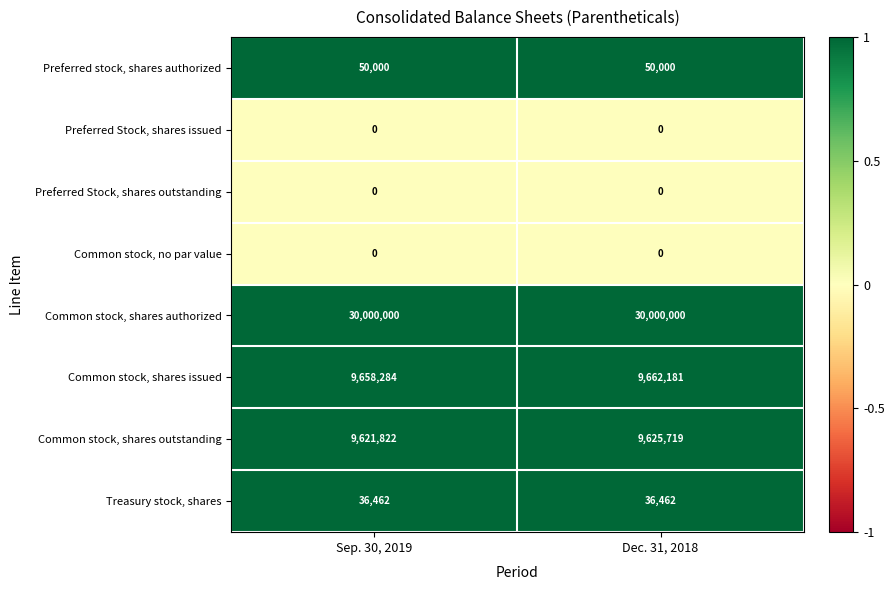

What is the total value across all series at Sep. 30, 2019?

49366568